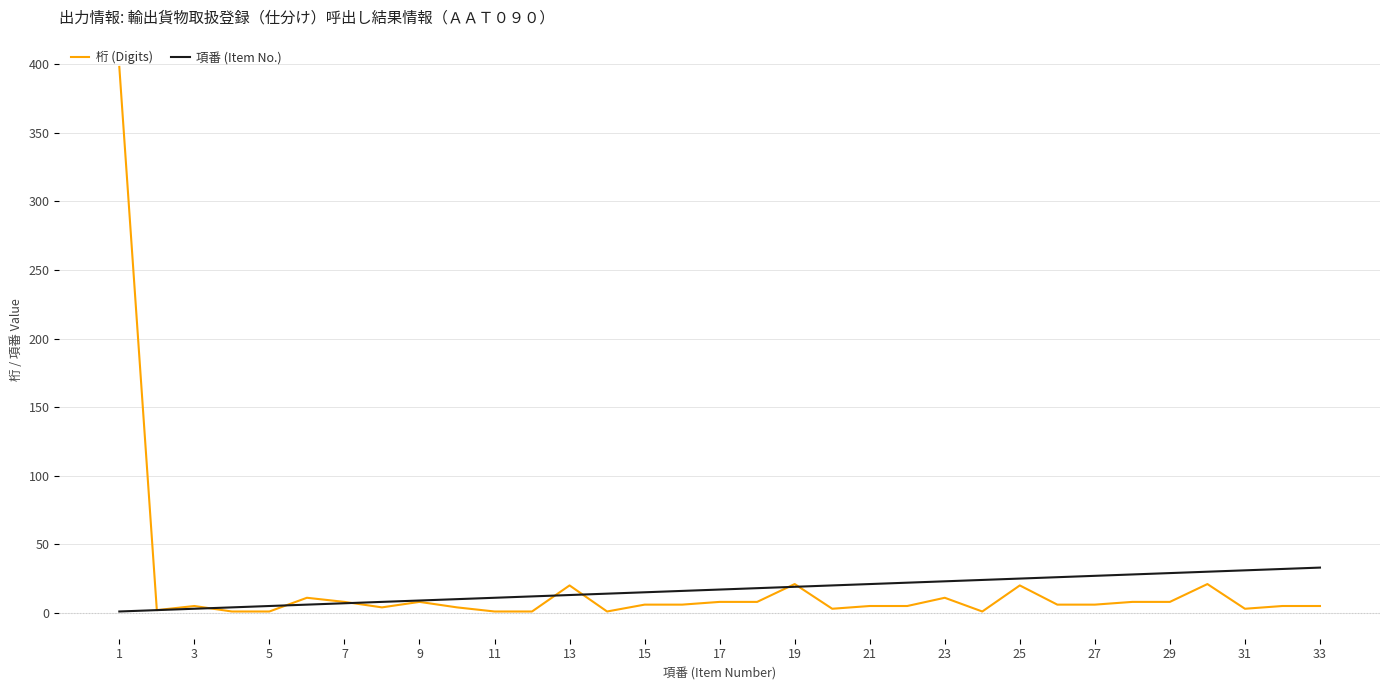

List the series in order of their peak value, lowest first.

項番 (Item No.), 桁 (Digits)